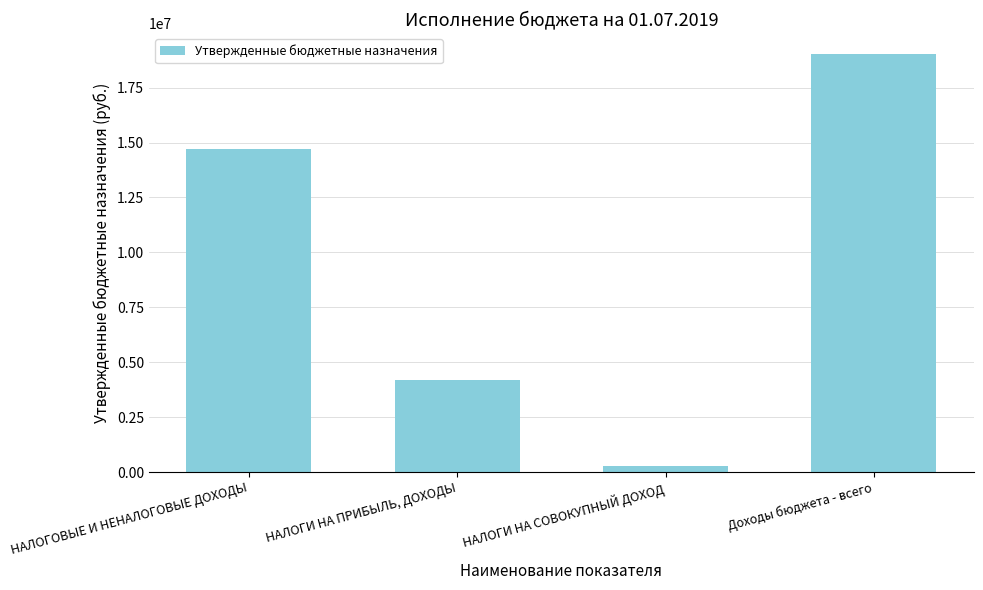

What is the value of the 3rd bar from the left?

254700